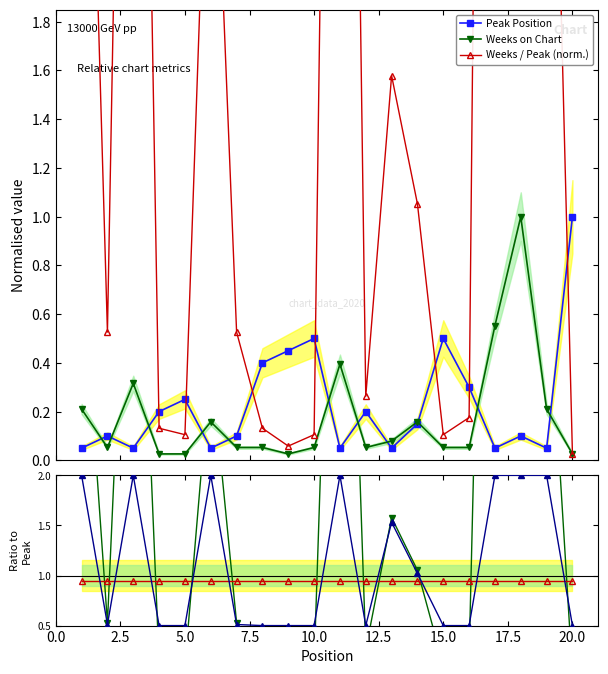

How many interior local peaks does the Peak Position series have?

6